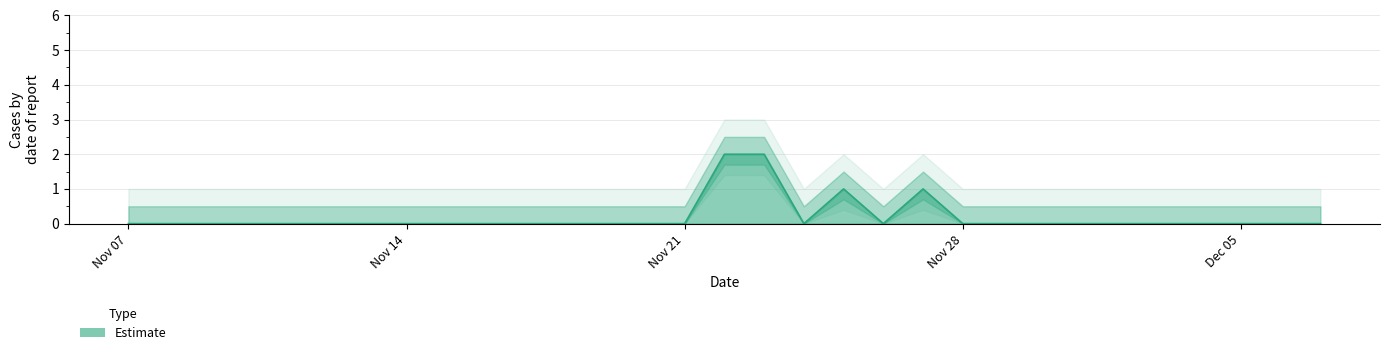

At which label is the value closest to 1?

2022-11-25